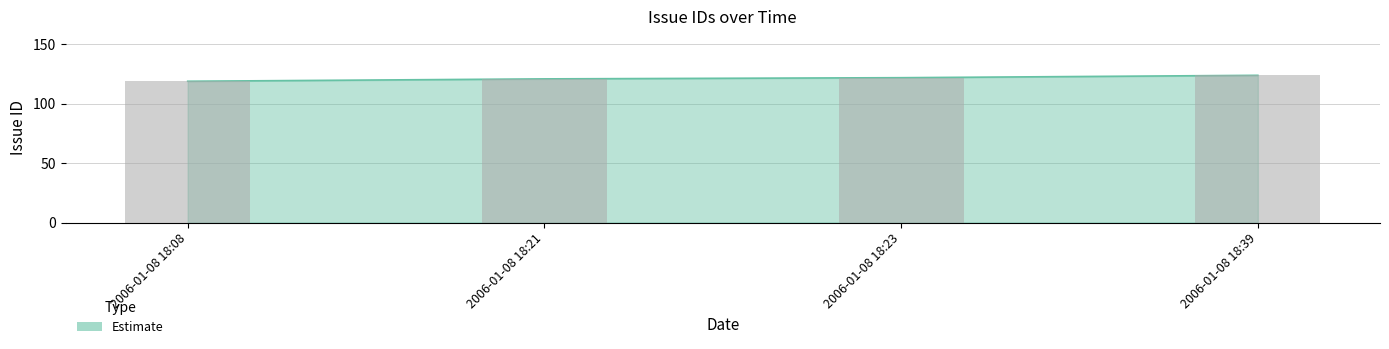

Does the chart contain stacked bars?

No